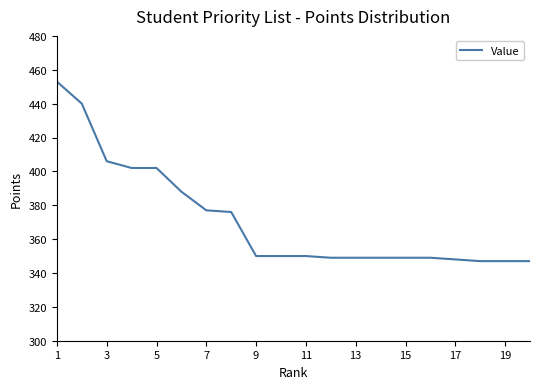

What is the difference between the maximum and minimum values?

106